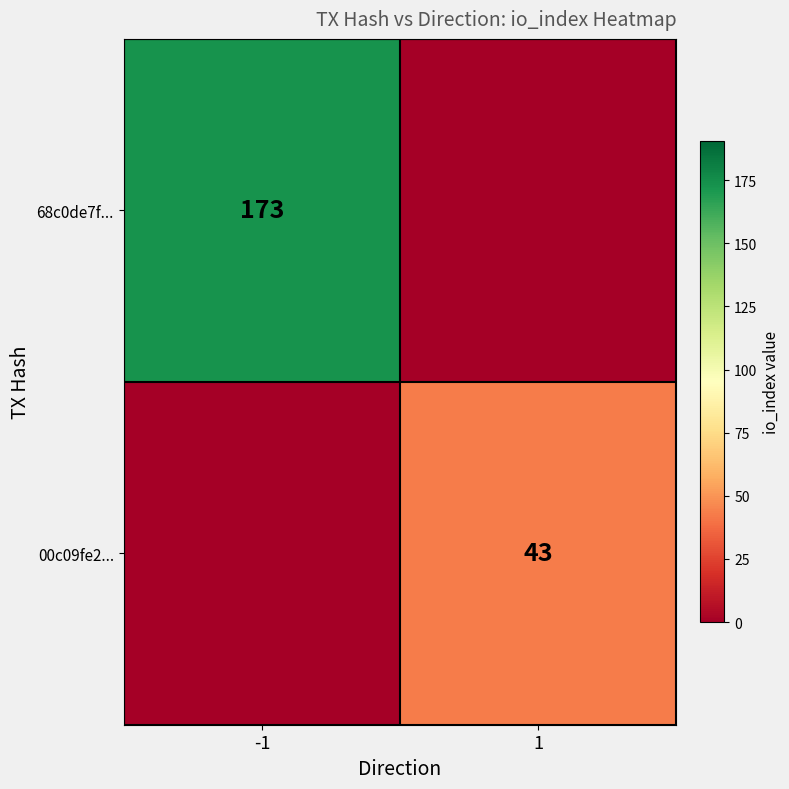

How many categories are shown in the chart?

2